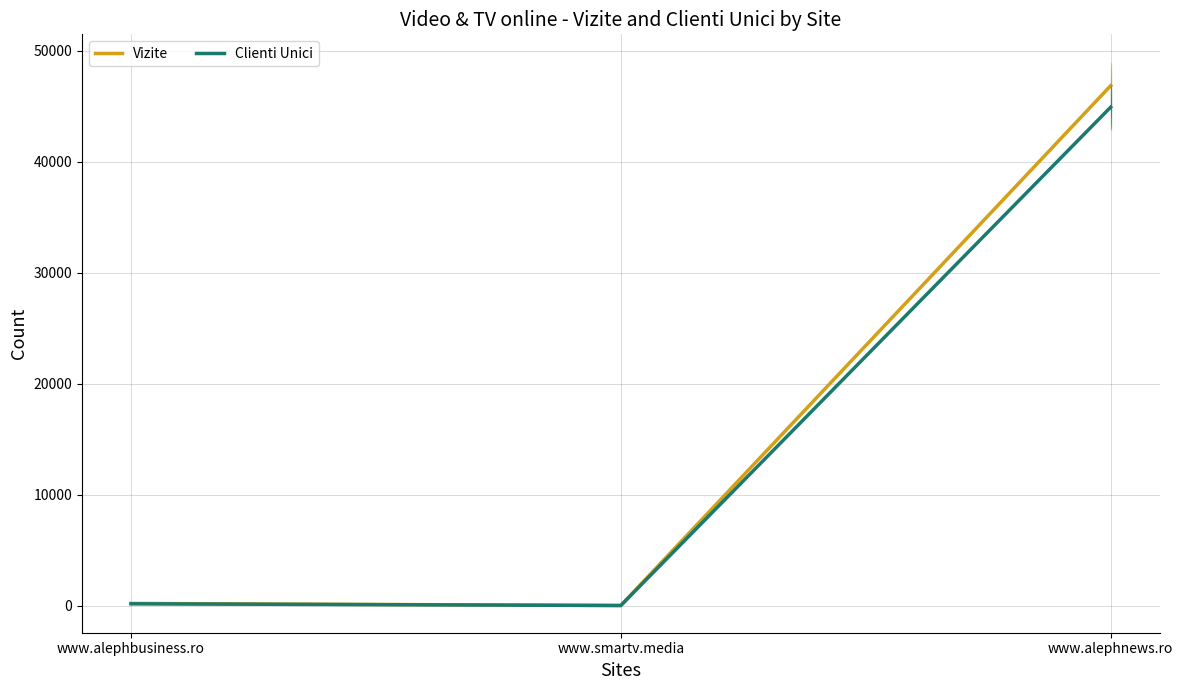

Between www.alephbusiness.ro and www.alephnews.ro, which series saw the biggest shift?

Vizite